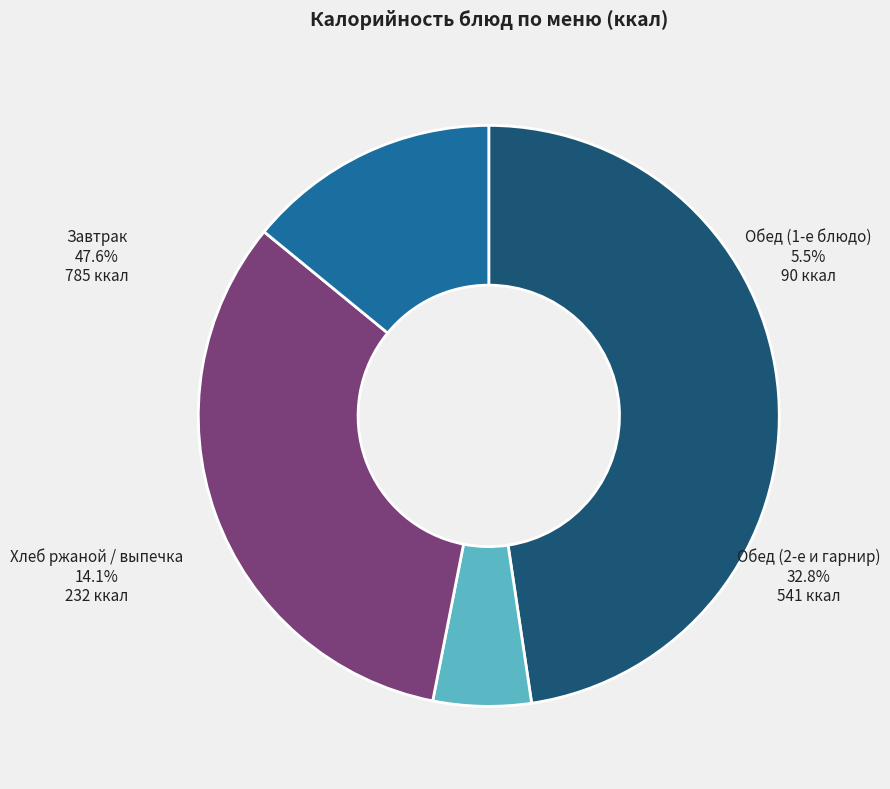

Does any single category account for the majority?

No